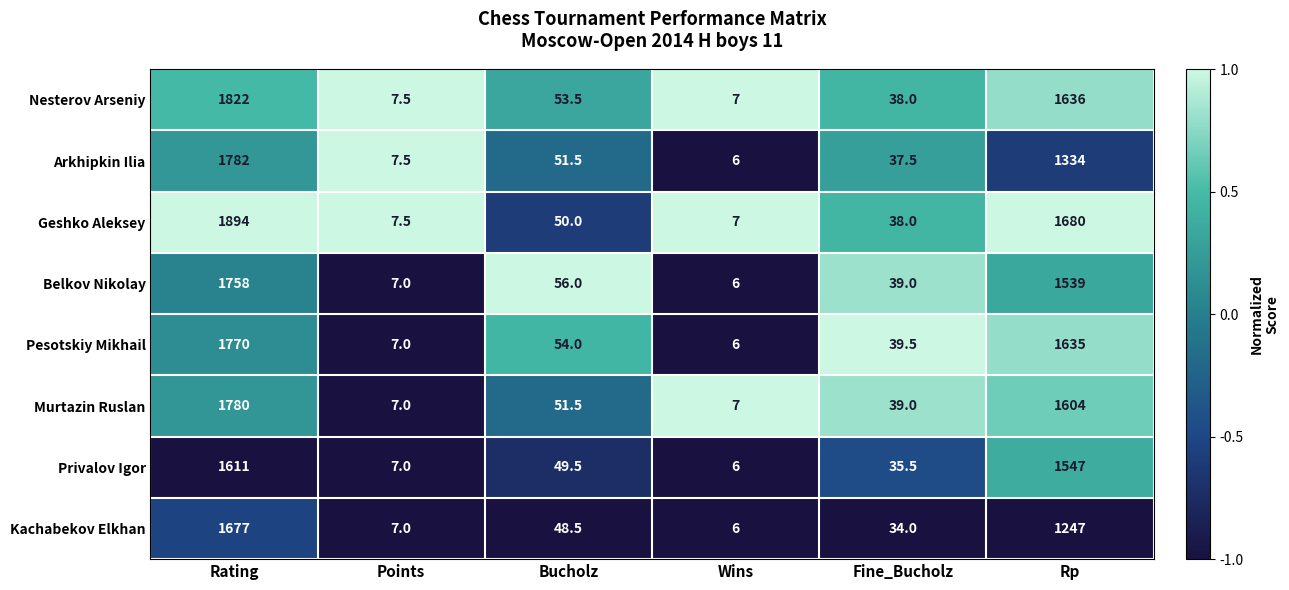

List the series in order of their peak value, lowest first.

Privalov Igor, Kachabekov Elkhan, Belkov Nikolay, Pesotskiy Mikhail, Murtazin Ruslan, Arkhipkin Ilia, Nesterov Arseniy, Geshko Aleksey